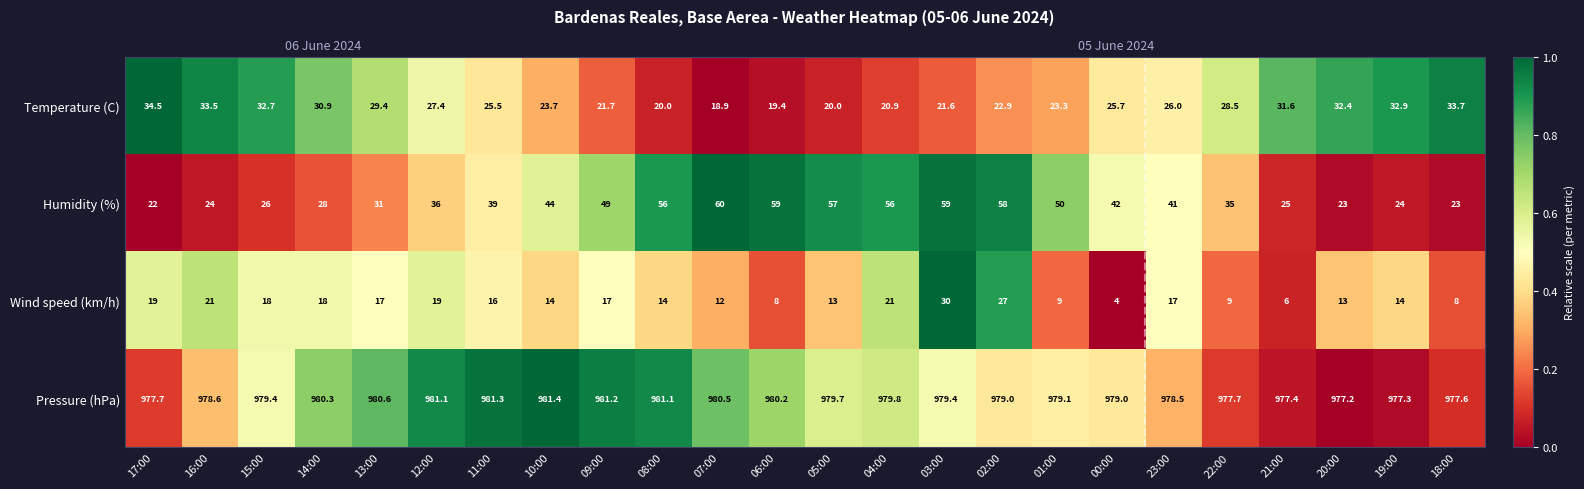

How many series are shown in this chart?

4